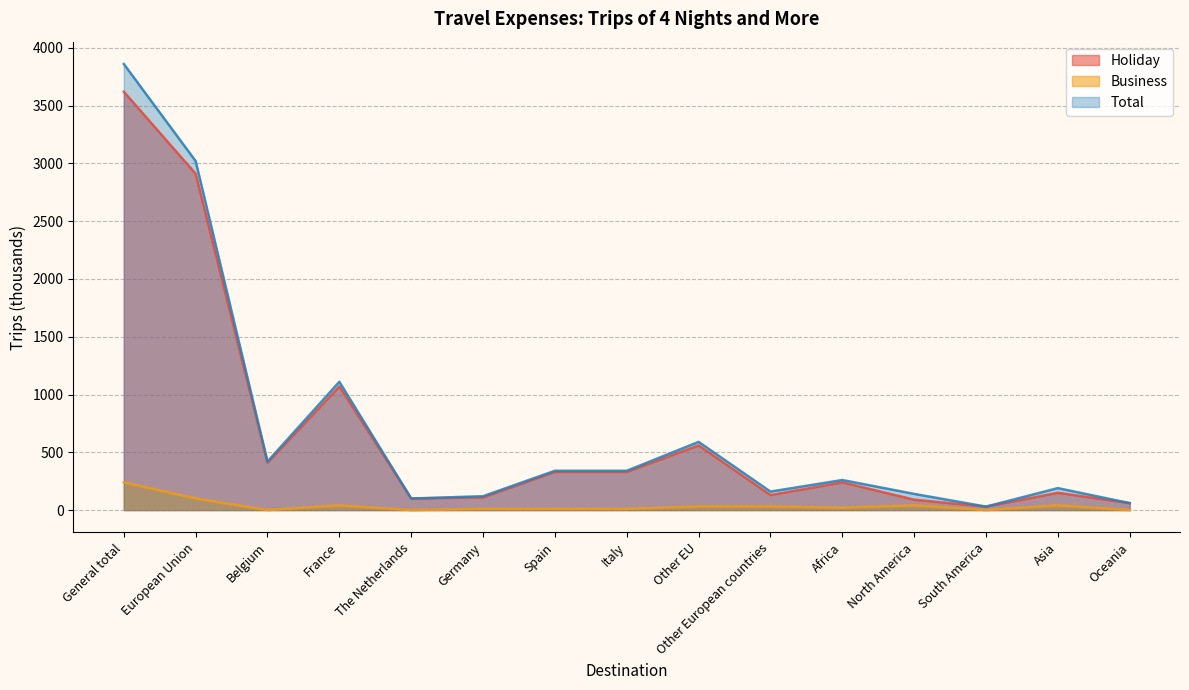

At which label does Holiday reach its peak?

General total